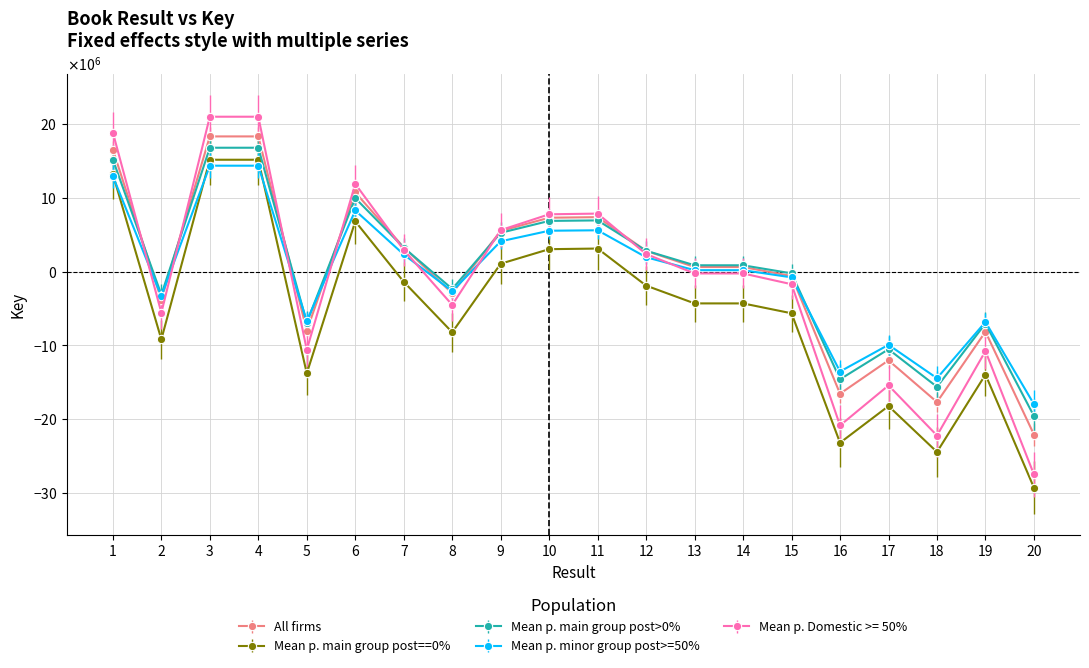

What are all the series names shown in the legend?

All firms, Mean p. main group post==0%, Mean p. main group post>0%, Mean p. minor group post>=50%, Mean p. Domestic >= 50%